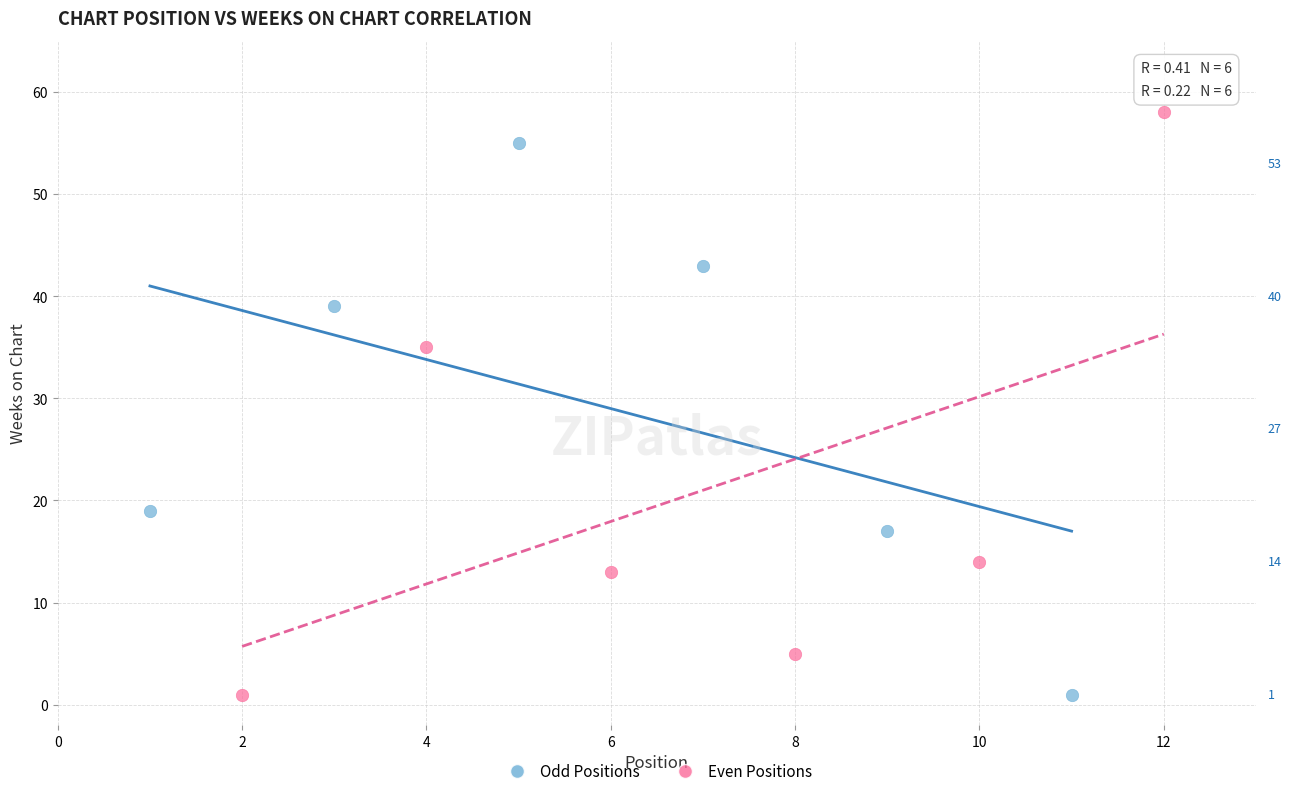

Which series reaches the maximum Y coordinate?

Even Positions